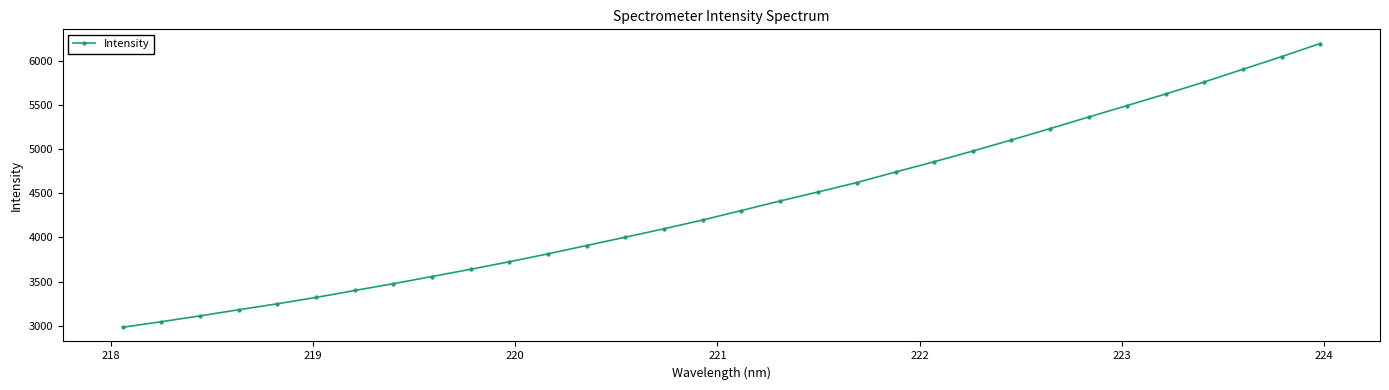

True or false: the data has more than 2 interior local peaks.

False